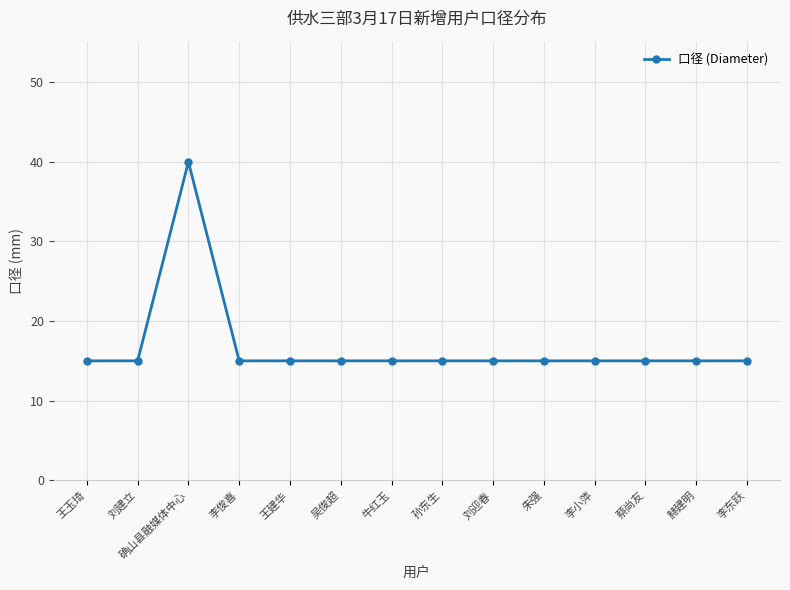

How many lines are shown in the chart?

1